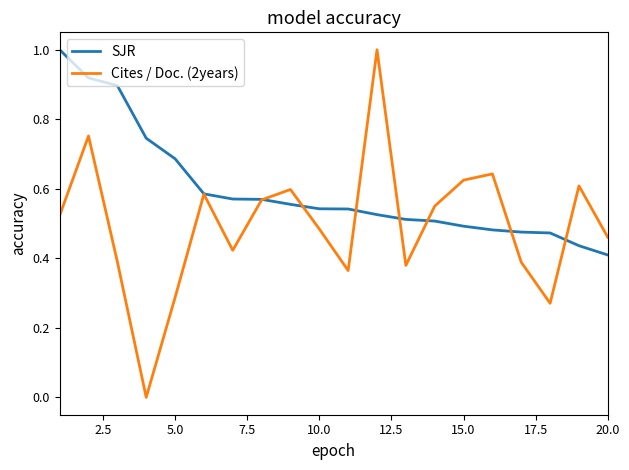

List the series in order of their overall mean, highest first.

SJR, Cites / Doc. (2years)